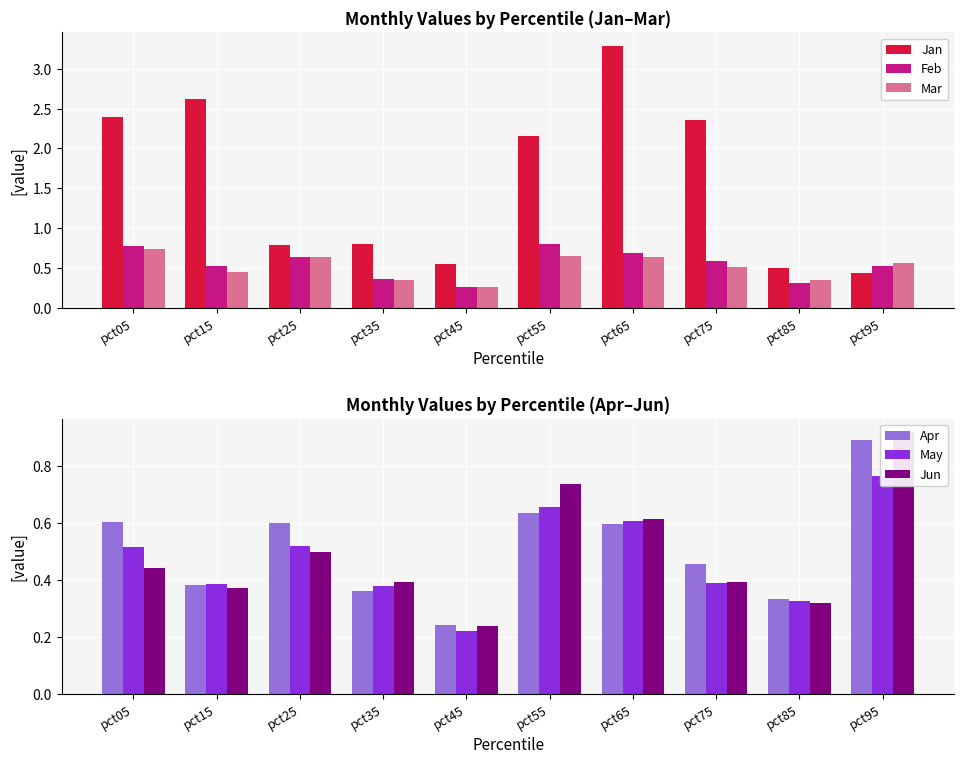

Reading left to right, list all the values displayed in this chart.

Jan: pct05=2.4	pct15=2.6	pct25=0.8	pct35=0.8	pct45=0.5	pct55=2.2	pct65=3.3	pct75=2.4	pct85=0.5	pct95=0.4
Feb: pct05=0.8	pct15=0.5	pct25=0.6	pct35=0.4	pct45=0.3	pct55=0.8	pct65=0.7	pct75=0.6	pct85=0.3	pct95=0.5
Mar: pct05=0.7	pct15=0.5	pct25=0.6	pct35=0.3	pct45=0.3	pct55=0.6	pct65=0.6	pct75=0.5	pct85=0.4	pct95=0.6
Apr: pct05=0.6	pct15=0.4	pct25=0.6	pct35=0.4	pct45=0.2	pct55=0.6	pct65=0.6	pct75=0.5	pct85=0.3	pct95=0.9
May: pct05=0.5	pct15=0.4	pct25=0.5	pct35=0.4	pct45=0.2	pct55=0.7	pct65=0.6	pct75=0.4	pct85=0.3	pct95=0.8
Jun: pct05=0.4	pct15=0.4	pct25=0.5	pct35=0.4	pct45=0.2	pct55=0.7	pct65=0.6	pct75=0.4	pct85=0.3	pct95=0.9